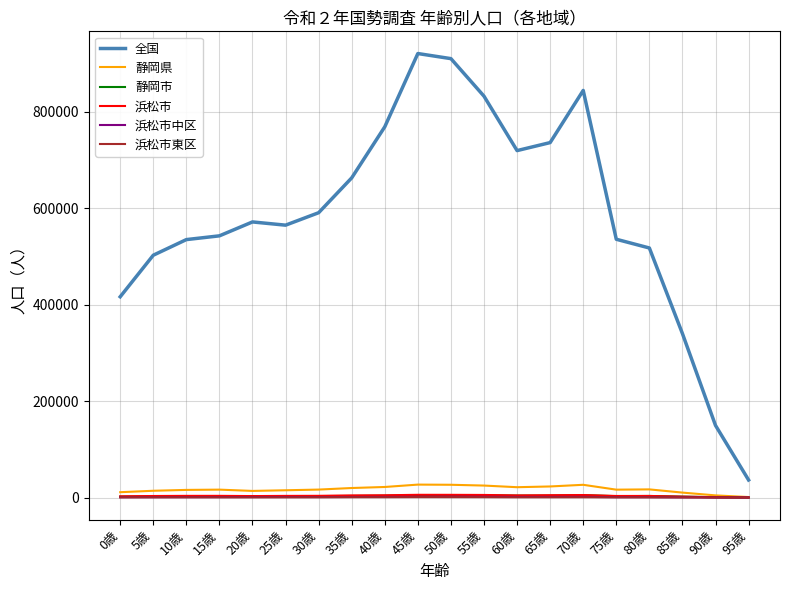

True or false: 全国 and 浜松市東区 intersect in this chart.

False